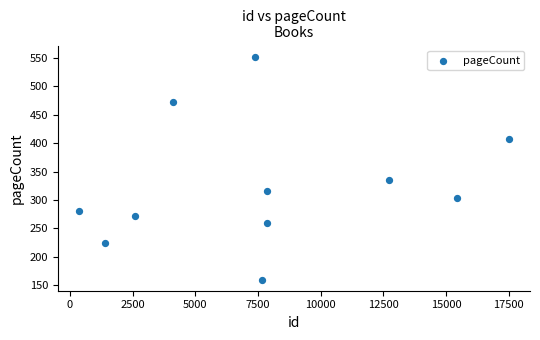

What Y value in the scatter plot is closest to 356?

336